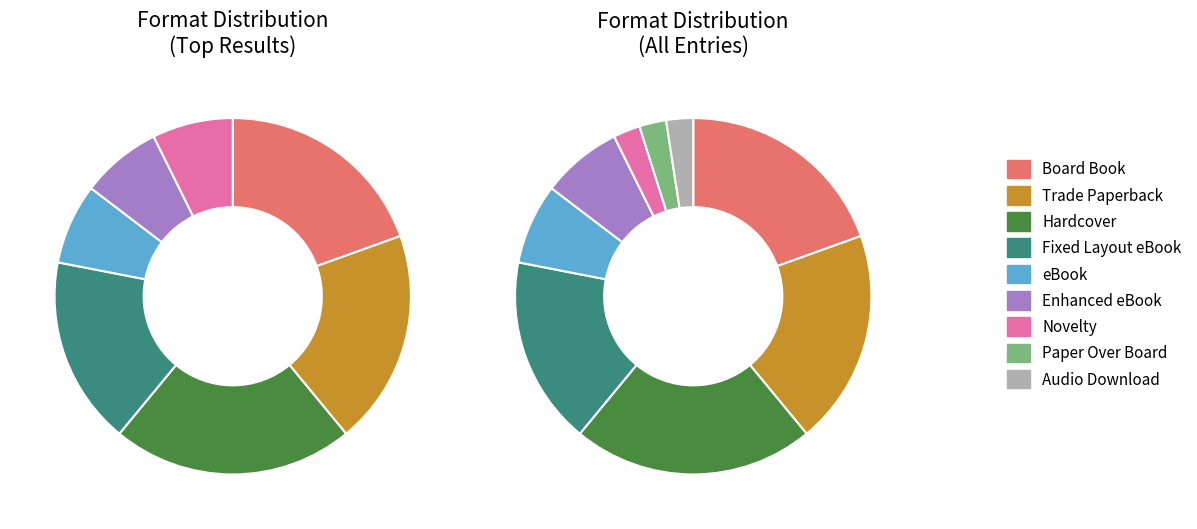

What percentage do Fixed Layout eBook and Novelty together represent?

19.5%